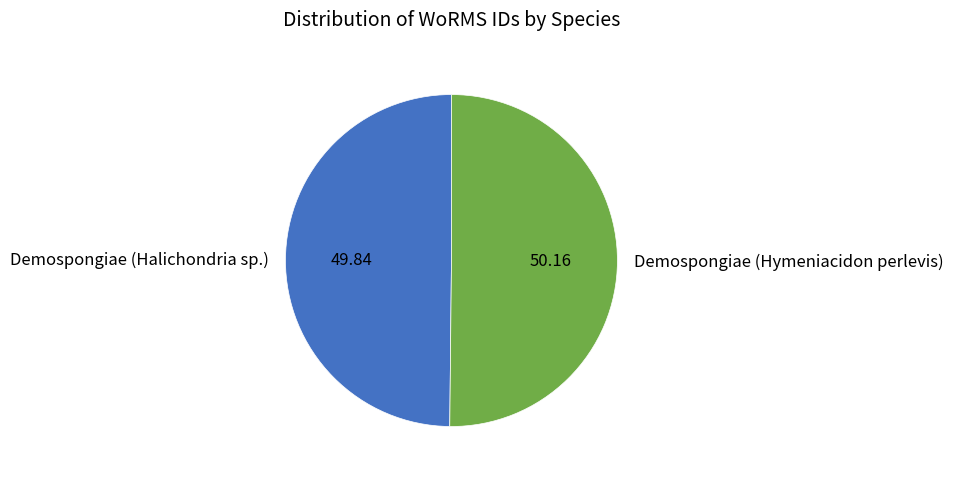

How many slices are in this pie chart?

2